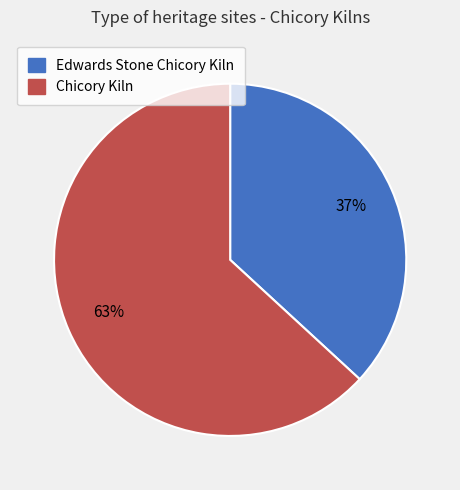

Is it true that Edwards Stone Chicory Kiln is 37% of the pie?

True